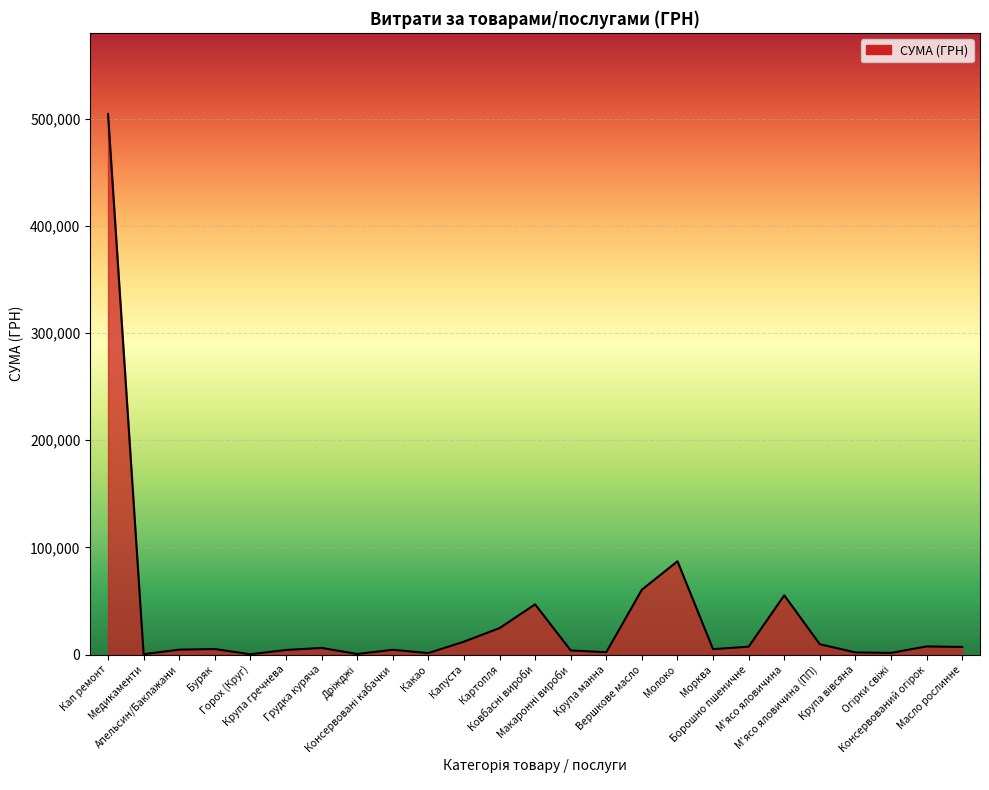

What is the smallest value displayed?

274.8